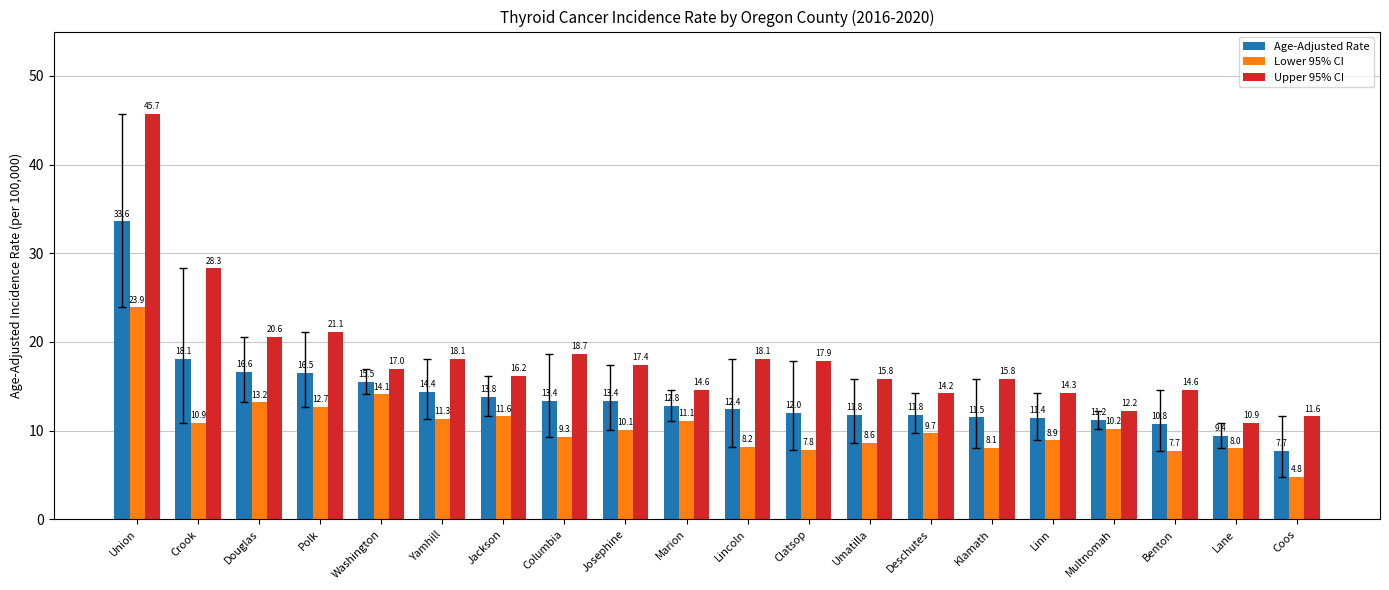

Reading left to right, list all the values displayed in this chart.

Age-Adjusted Rate: 33.6	18.1	16.6	16.5	15.5	14.4	13.8	13.4	13.4	12.8	12.4	12.0	11.8	11.8	11.5	11.4	11.2	10.8	9.4	7.7
Lower 95% CI: 23.9	10.9	13.2	12.7	14.1	11.3	11.6	9.3	10.1	11.1	8.2	7.8	8.6	9.7	8.1	8.9	10.2	7.7	8.0	4.8
Upper 95% CI: 45.7	28.3	20.6	21.1	17.0	18.1	16.2	18.7	17.4	14.6	18.1	17.9	15.8	14.2	15.8	14.3	12.2	14.6	10.9	11.6